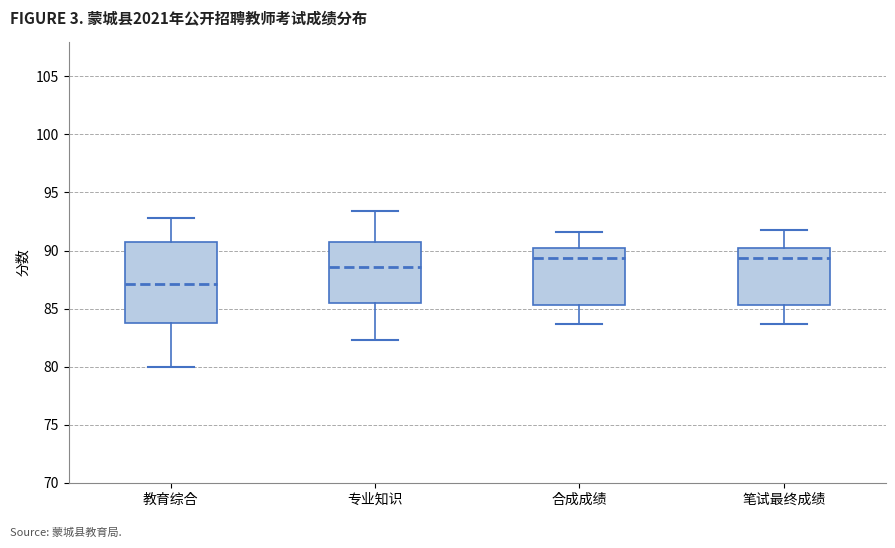

Comparing the boxes themselves (not the whiskers), which one is the tallest?

教育综合